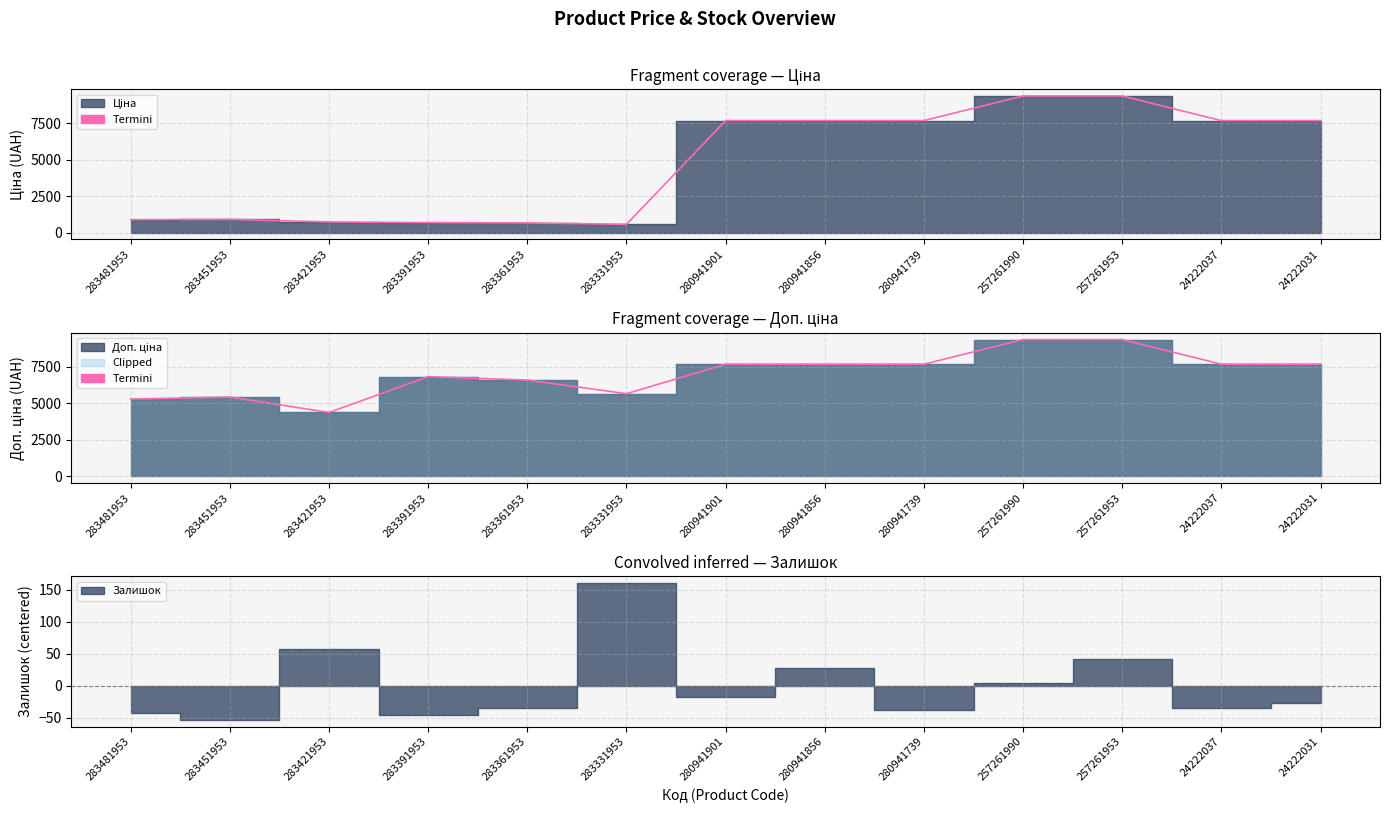

Between 283481953 and 280941901, which is larger?

280941901